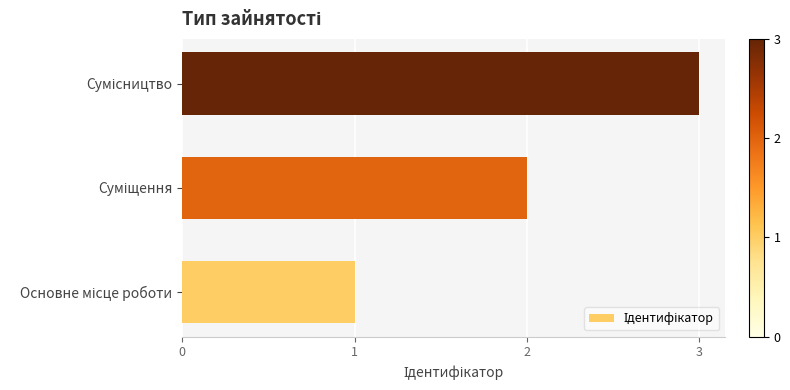

How many series are shown in this chart?

1